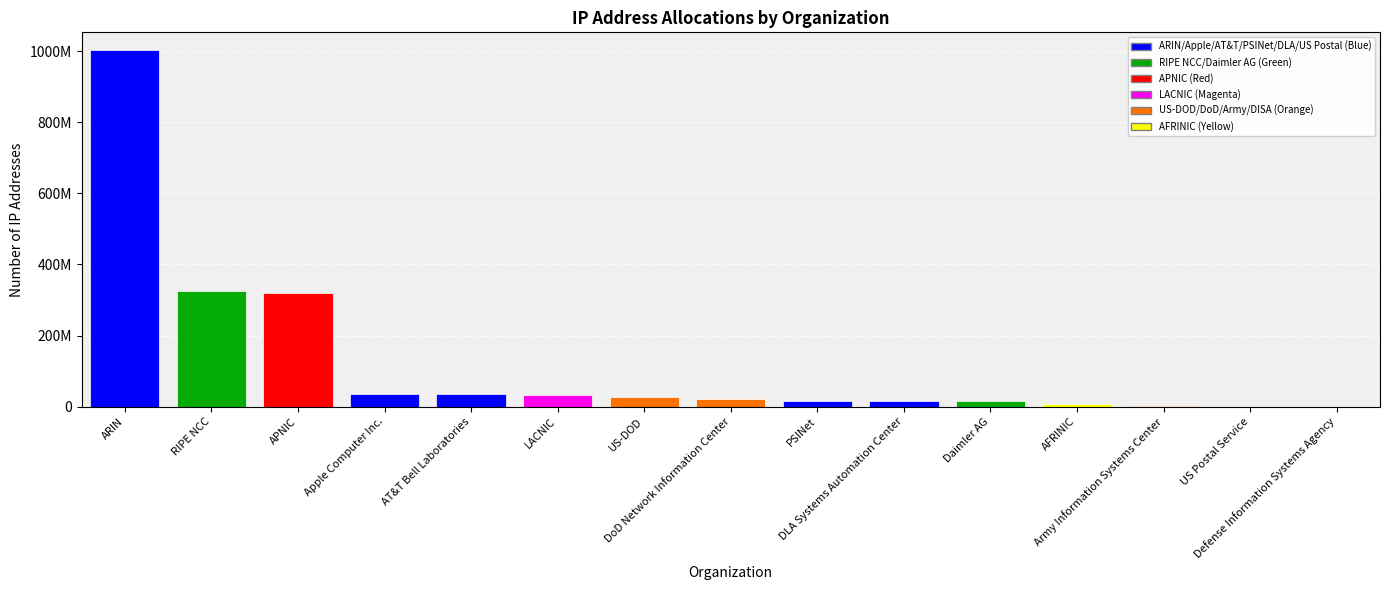

Is it true that the value at US-DOD is 7435376?

False